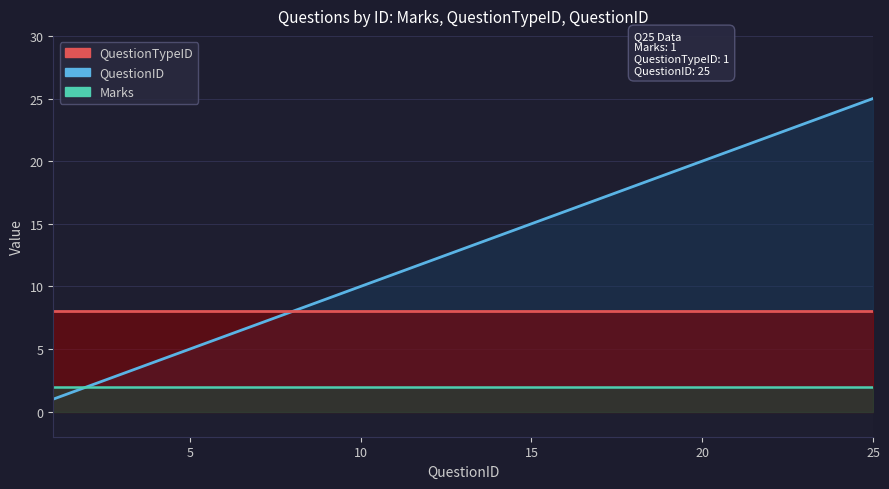

The value of QuestionID at 9 is 9. True or false?

True